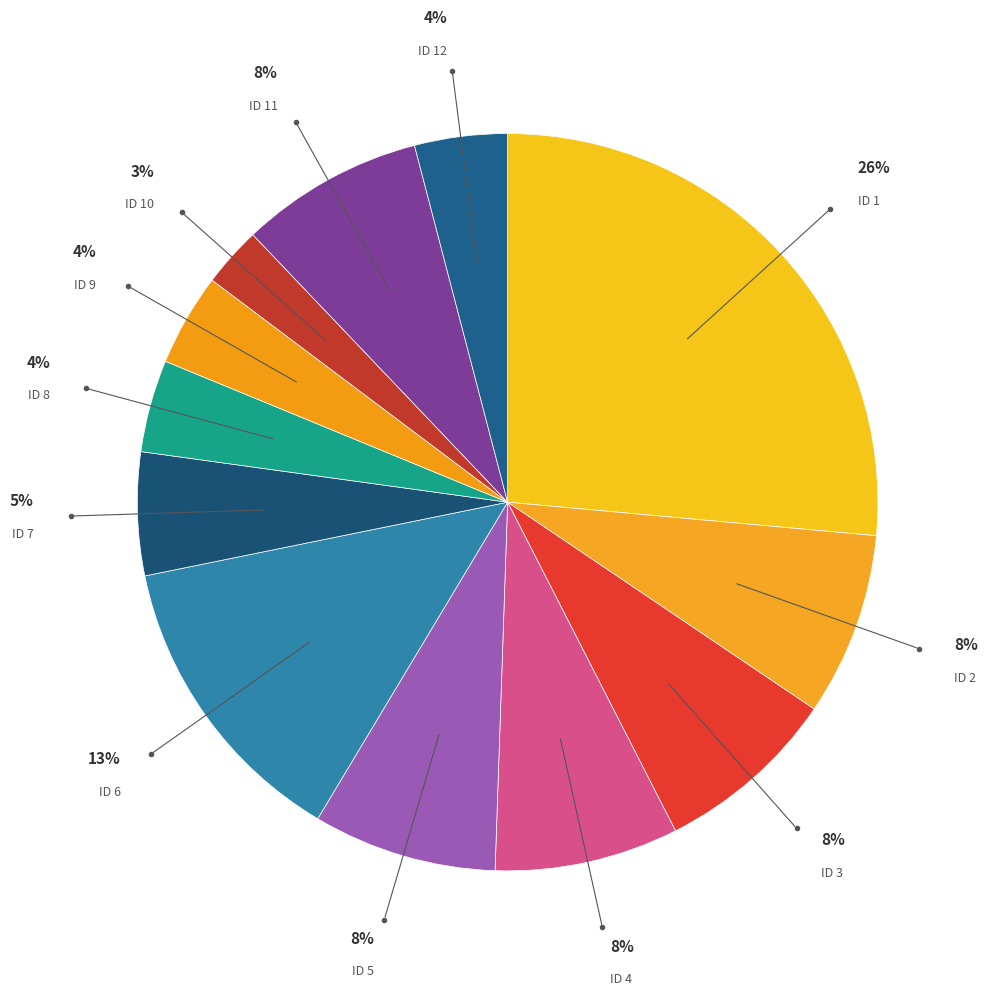

How many slices are in this pie chart?

12